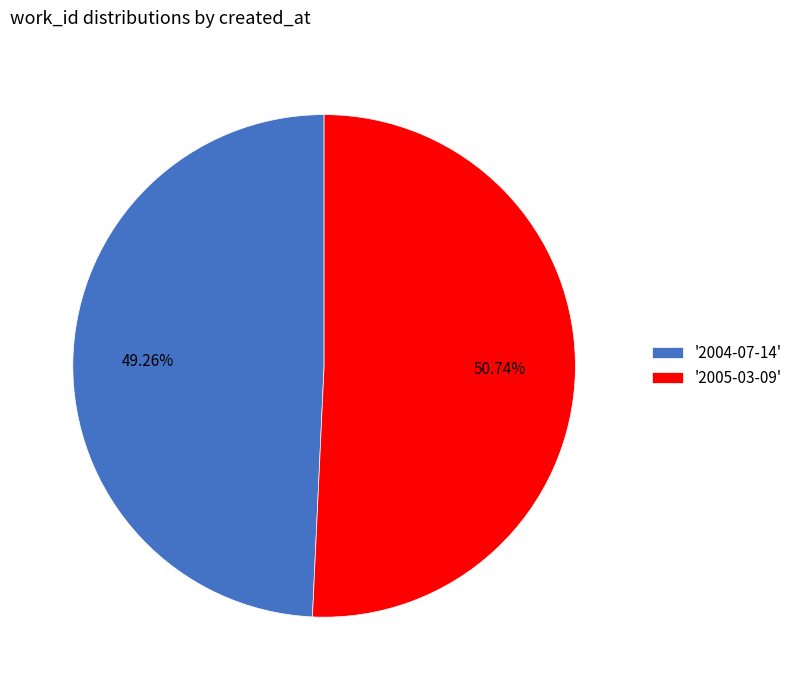

Which slice is the smallest?

'2004-07-14'